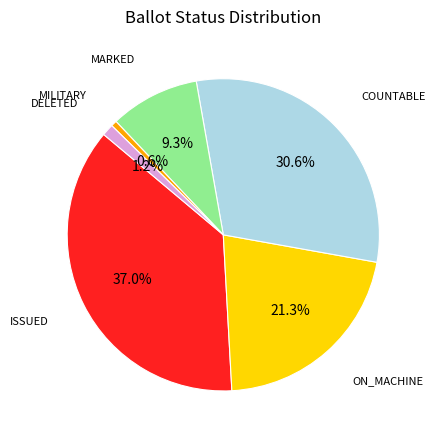

Rank the categories by value from highest to lowest.

ISSUED, COUNTABLE, ON_MACHINE, MARKED, DELETED, MILITARY